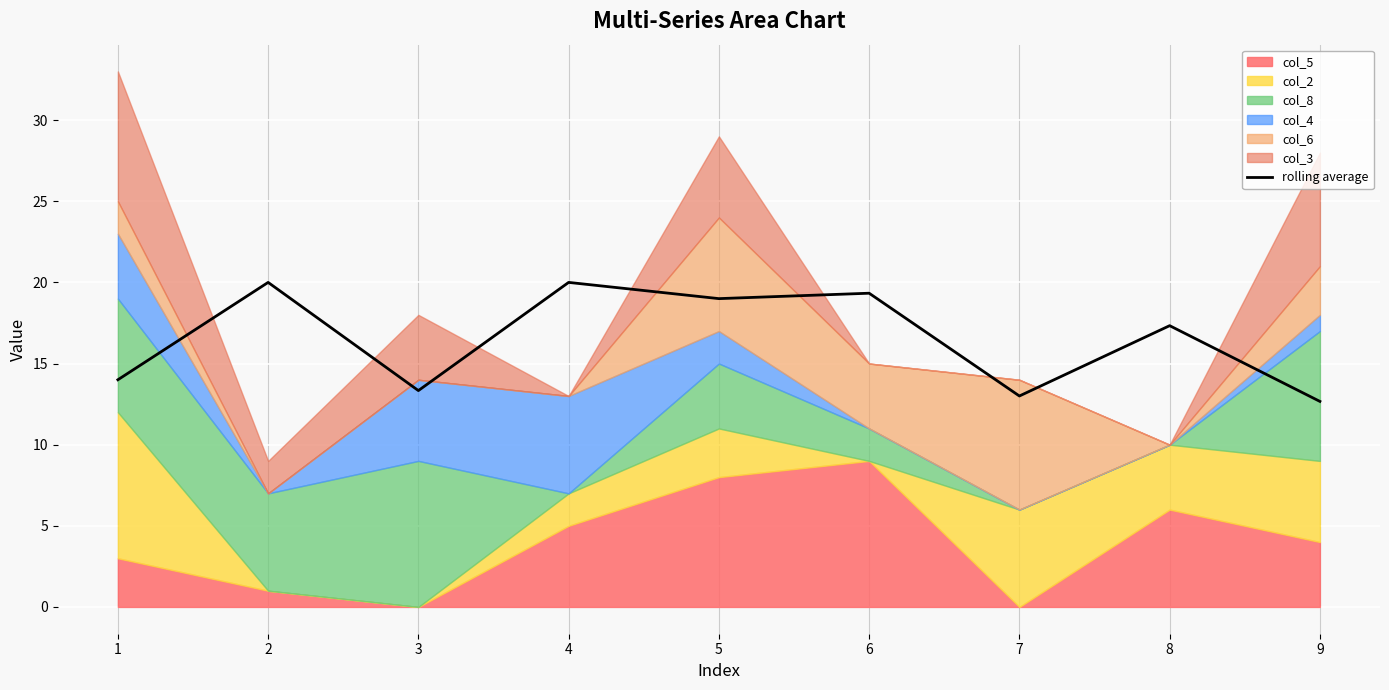

Which label corresponds to the smallest value in the chart?

9